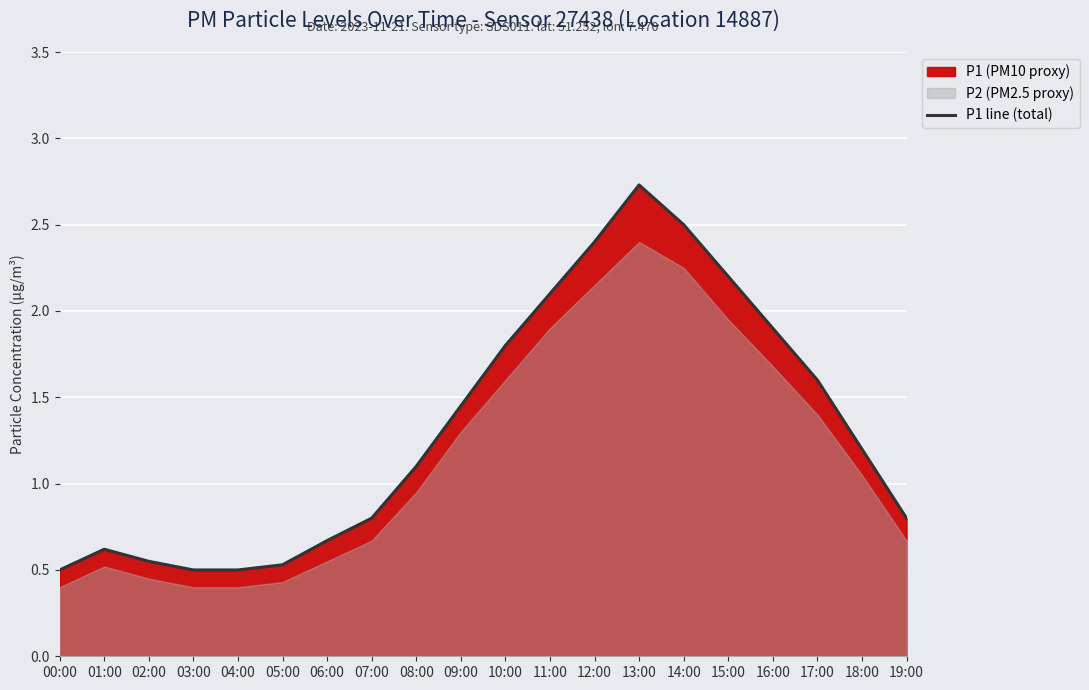

The value of P1 line (total) at 12:00 is 3.3. True or false?

False